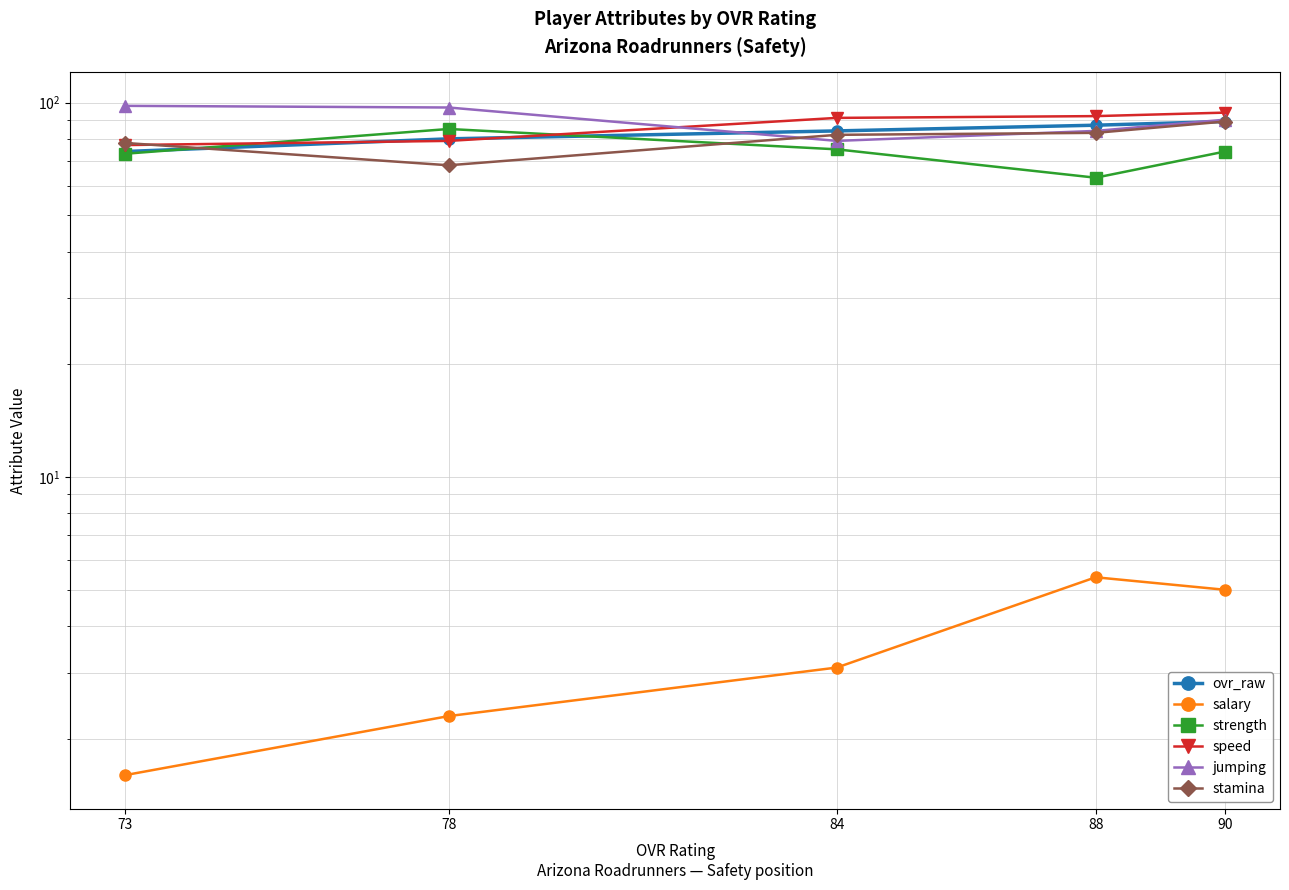

The salary series shows 3.3 at 88. True or false?

False